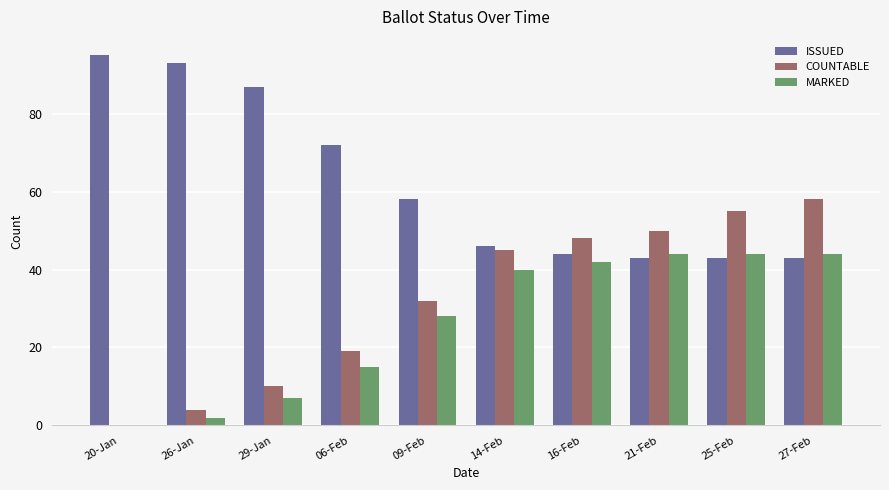

Which series changed the most between 06-Feb and 27-Feb?

COUNTABLE